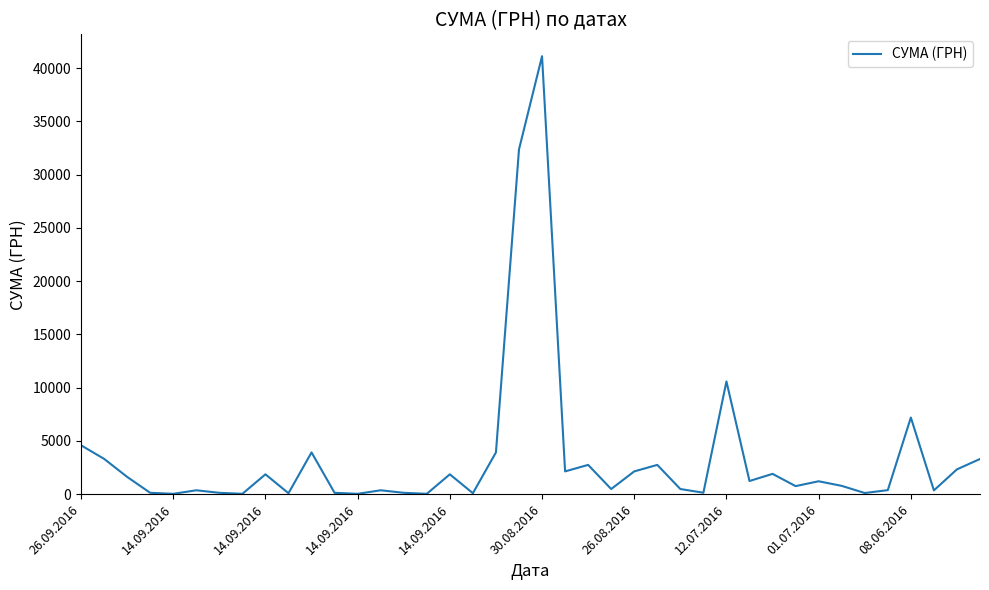

What is the maximum value shown in the chart?

41121.0